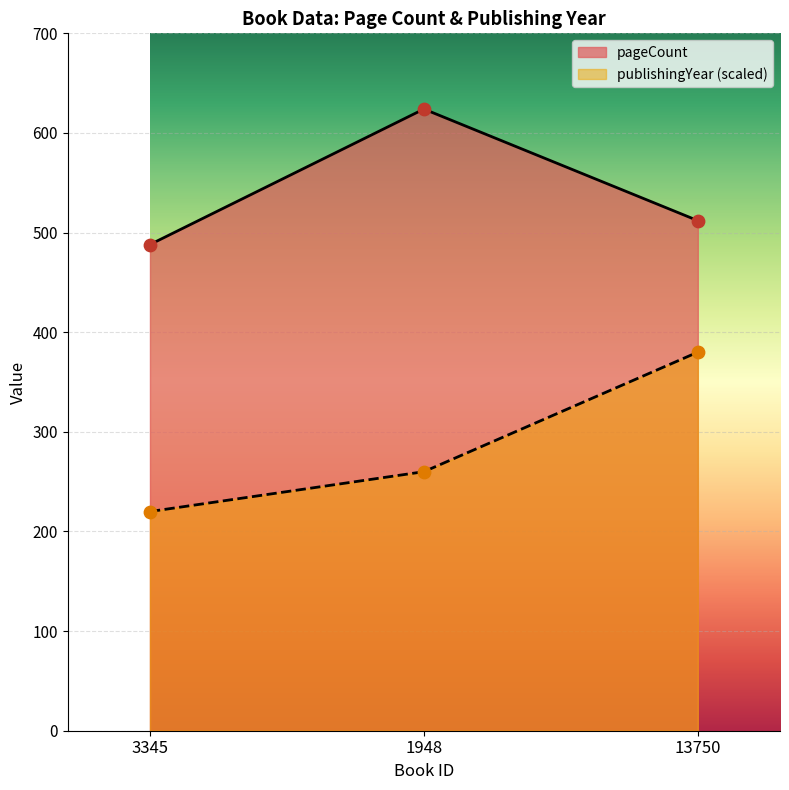

Which series contains the highest Y value?

pageCount